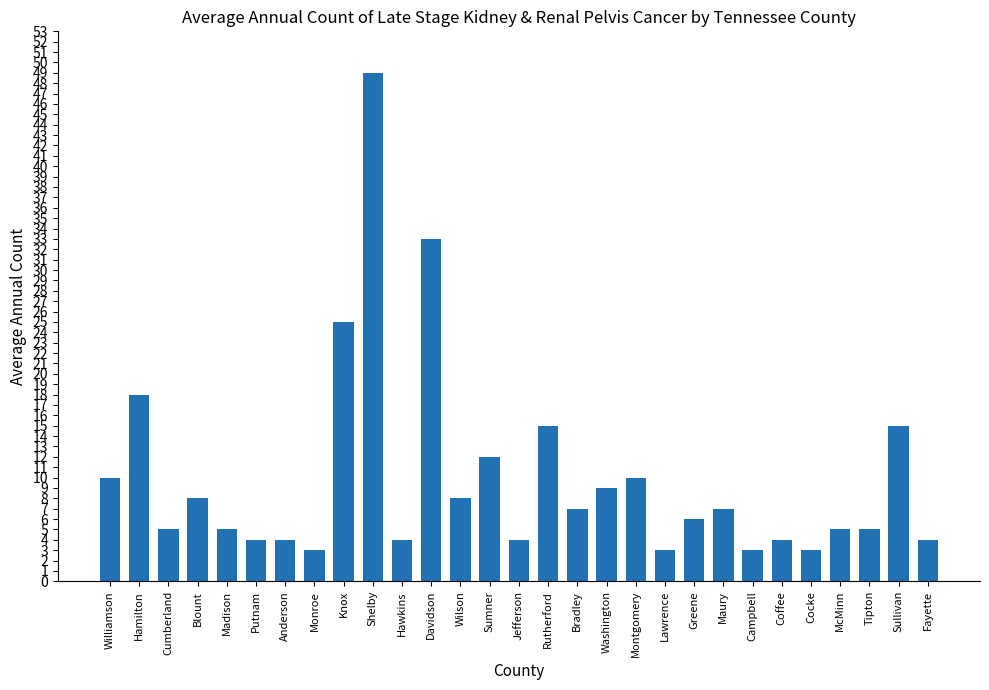

What is the label of the 19th bar from the right?

Hawkins